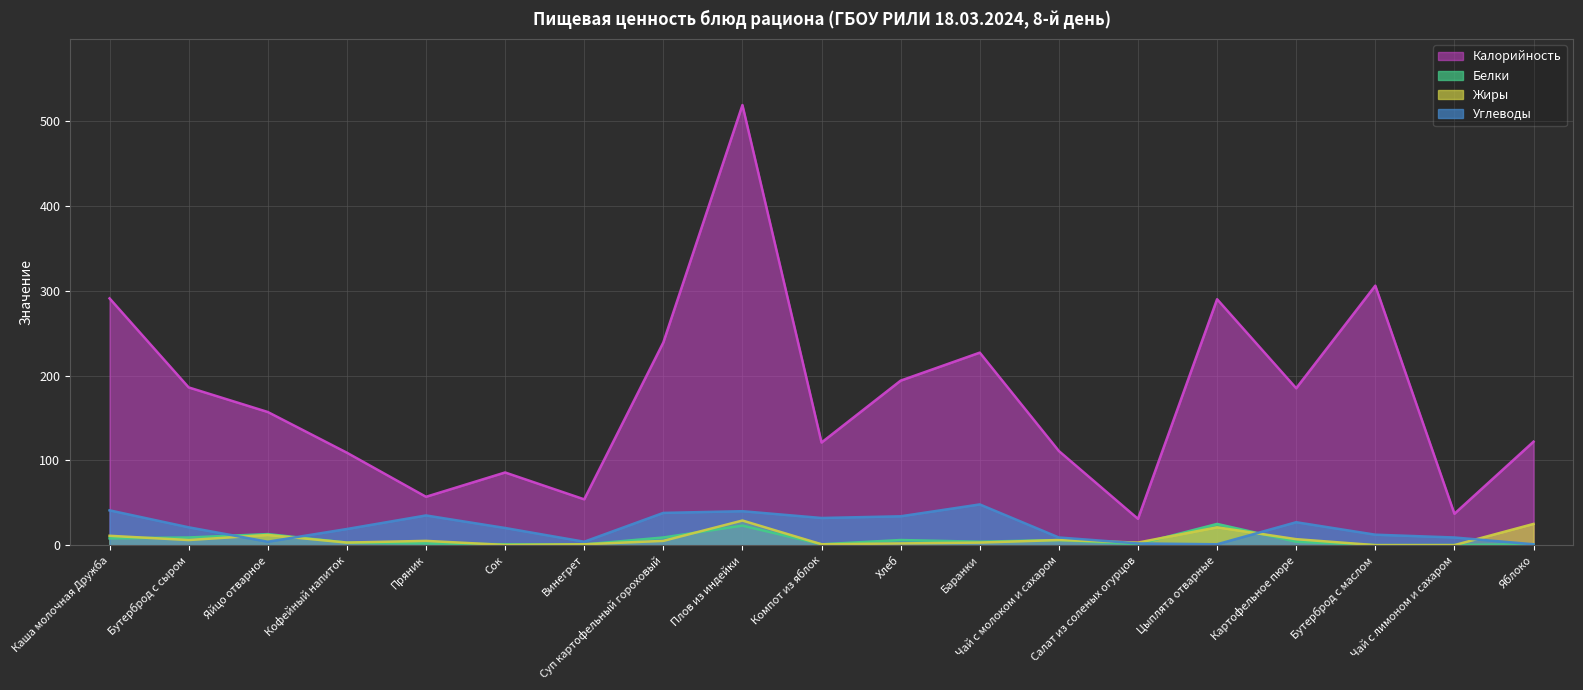

Read the Белки value at Яйцо отварное.

13.0